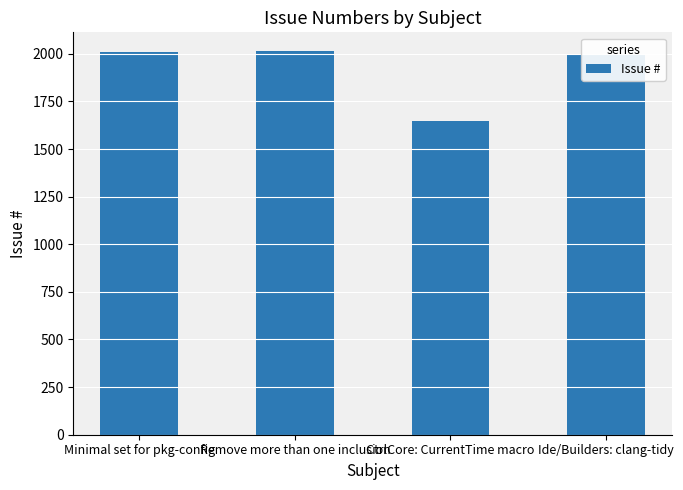

How many values are below 2007?

2